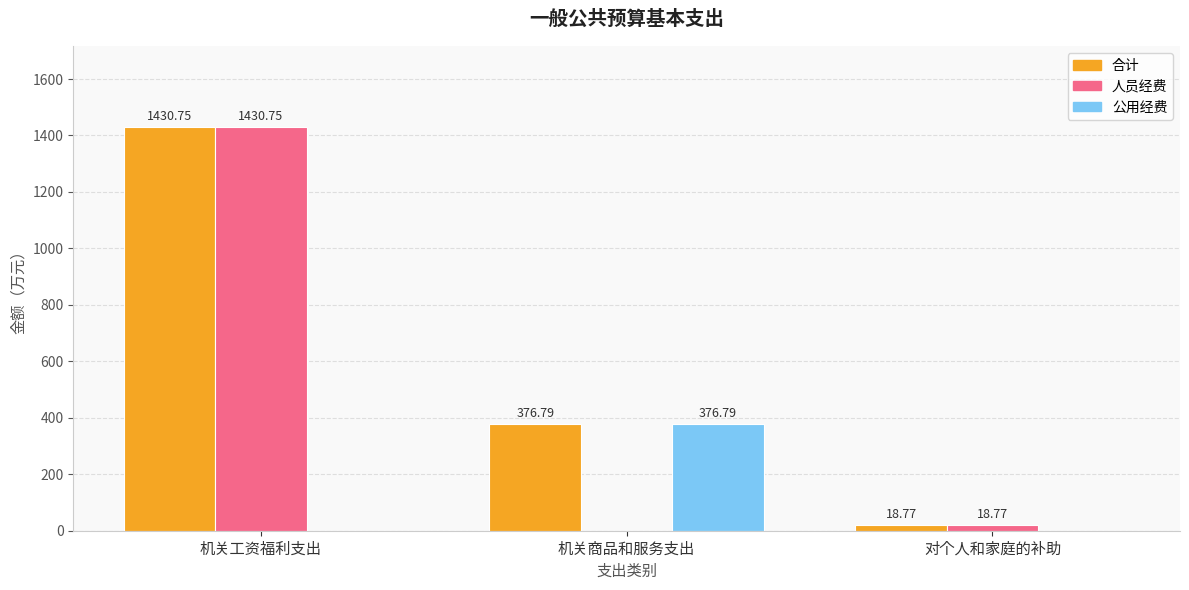

Reading left to right, list all the values displayed in this chart.

合计: 机关工资福利支出=1430.8	机关商品和服务支出=376.8	对个人和家庭的补助=18.8
人员经费: 机关工资福利支出=1430.8	机关商品和服务支出=0.0	对个人和家庭的补助=18.8
公用经费: 机关工资福利支出=0.0	机关商品和服务支出=376.8	对个人和家庭的补助=0.0